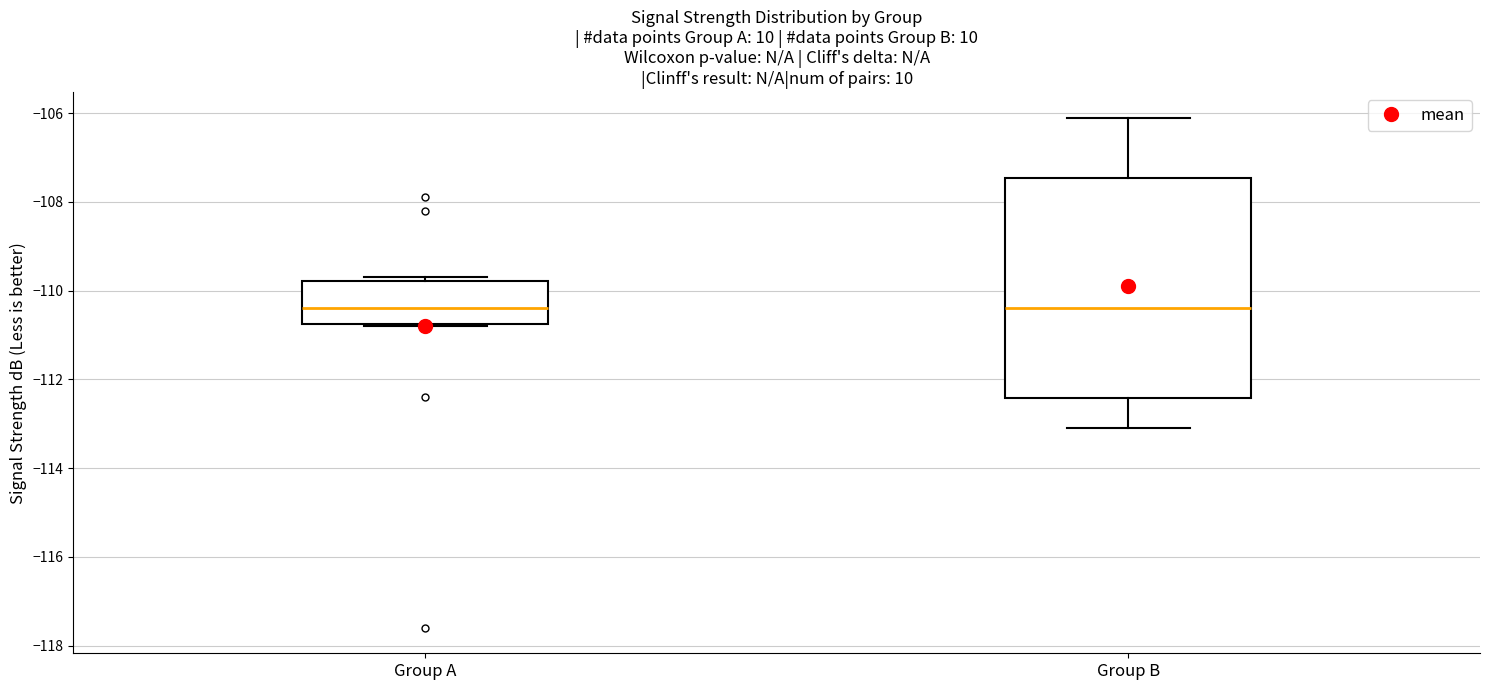

Reading left to right, transcribe this box plot: for each box, give where its median line is, the range the box spans, and where its two whiskers end, as read against the y-axis. The values are not printed on the chart, so give them approximately, as read against the axis.

Group A: median -110.4, box -110.8 to -109.8, whiskers -110.8 to -109.6
Group B: median -110.4, box -112.4 to -107.4, whiskers -113.0 to -106.0